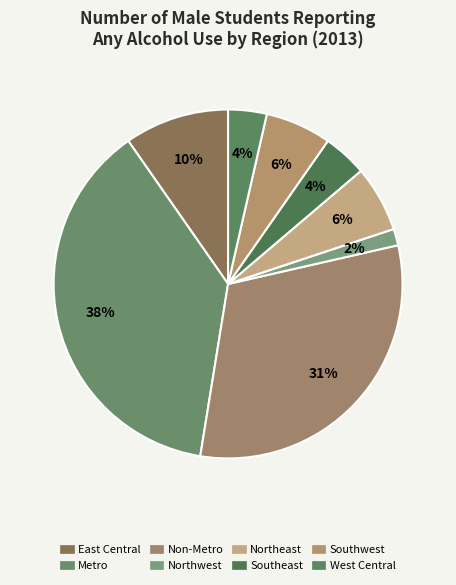

How many segments does this pie chart have?

8